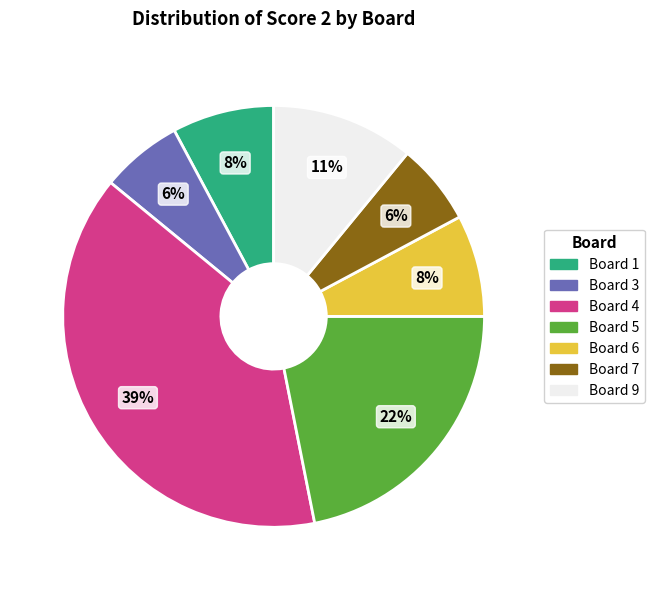

To the nearest percent, what is the difference between the largest and smallest slice percentages?

33%